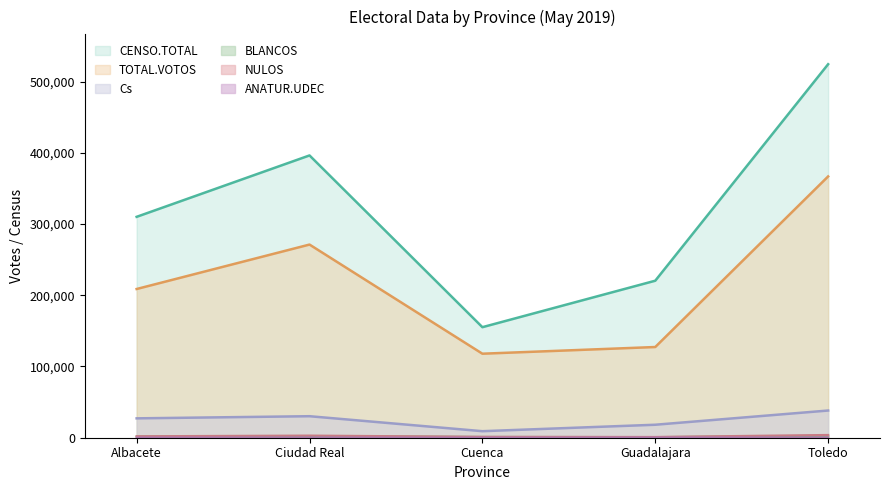

What is the label of the 5th point from the left?

Toledo